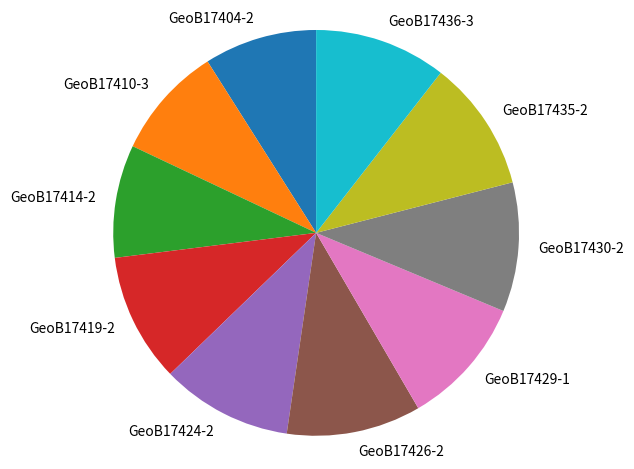

How many segments does this pie chart have?

10